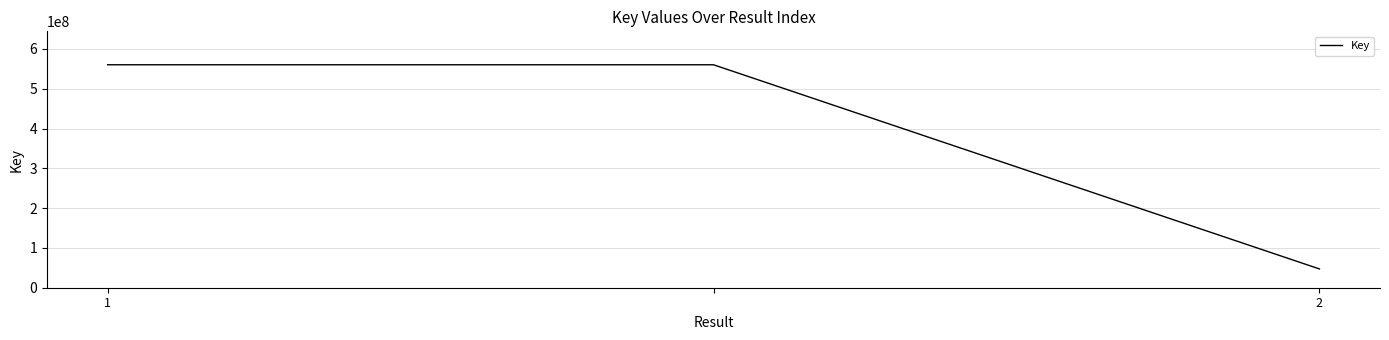

What is the sum of all values?

1167744453